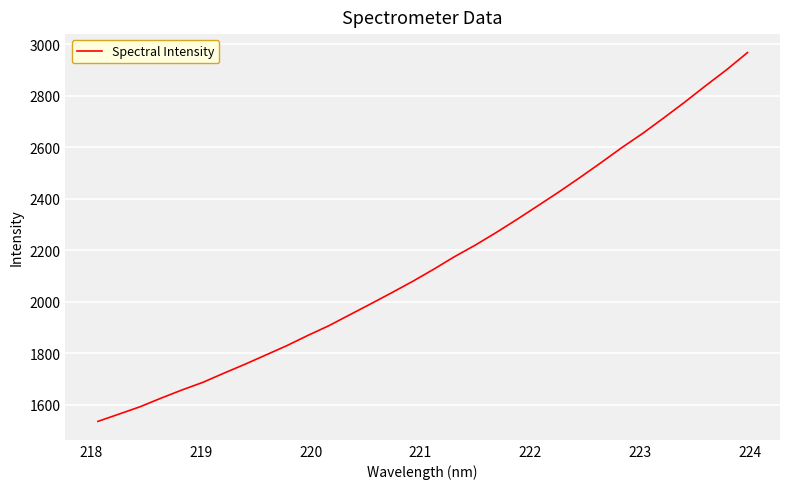

What is the difference between the maximum and minimum values?

1431.4